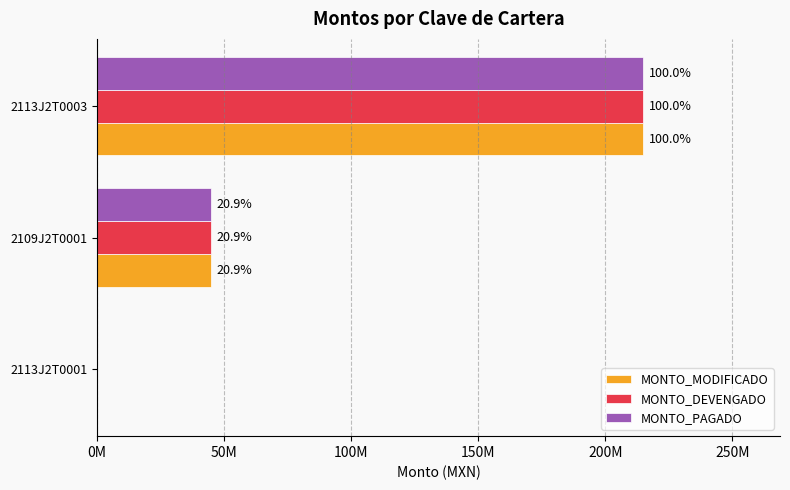

Which series has the widest spread of values?

MONTO_MODIFICADO